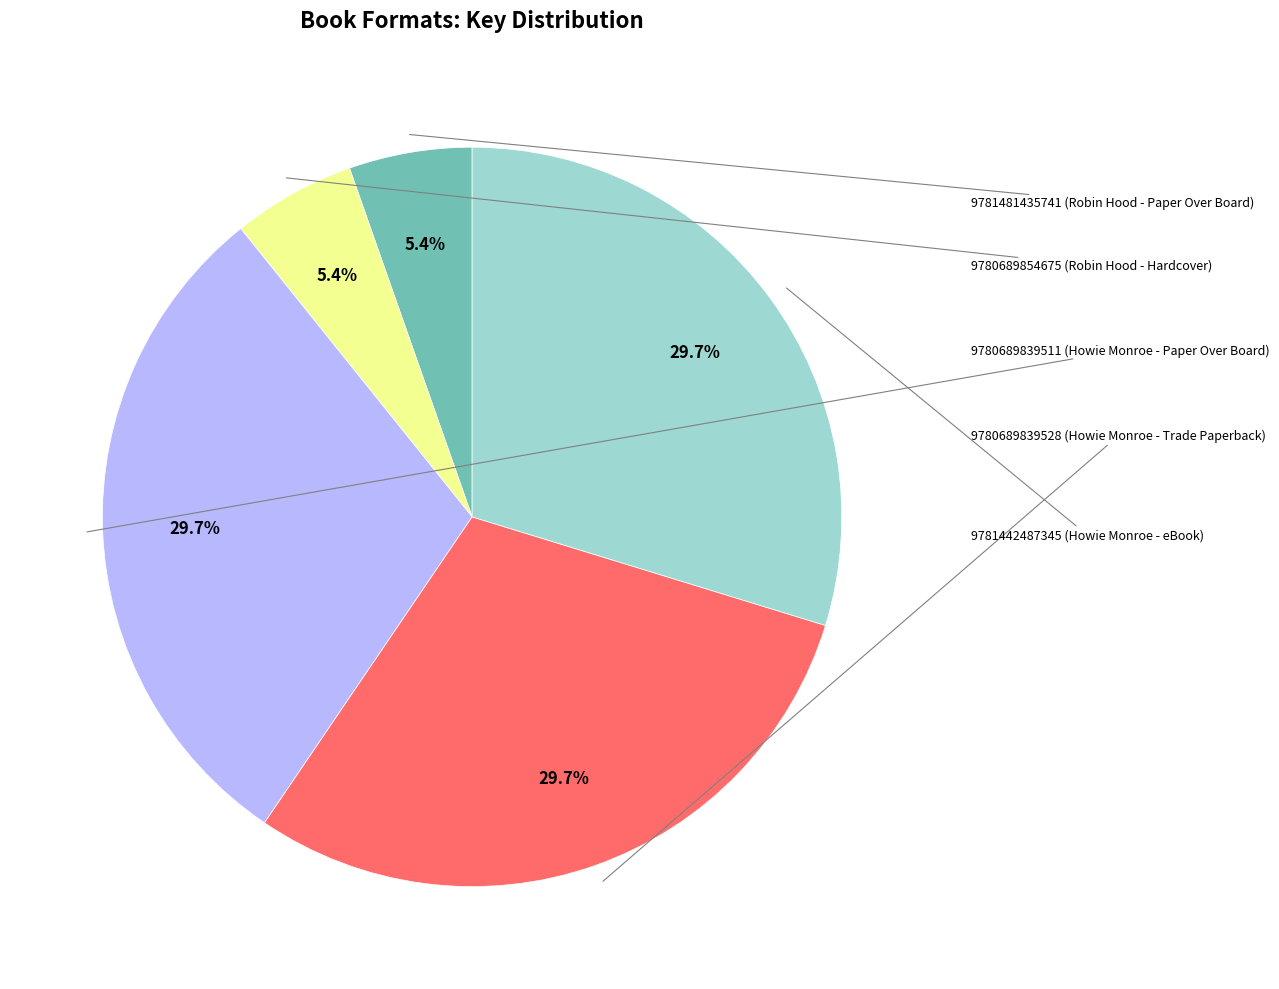

Is there a majority slice in this chart?

No